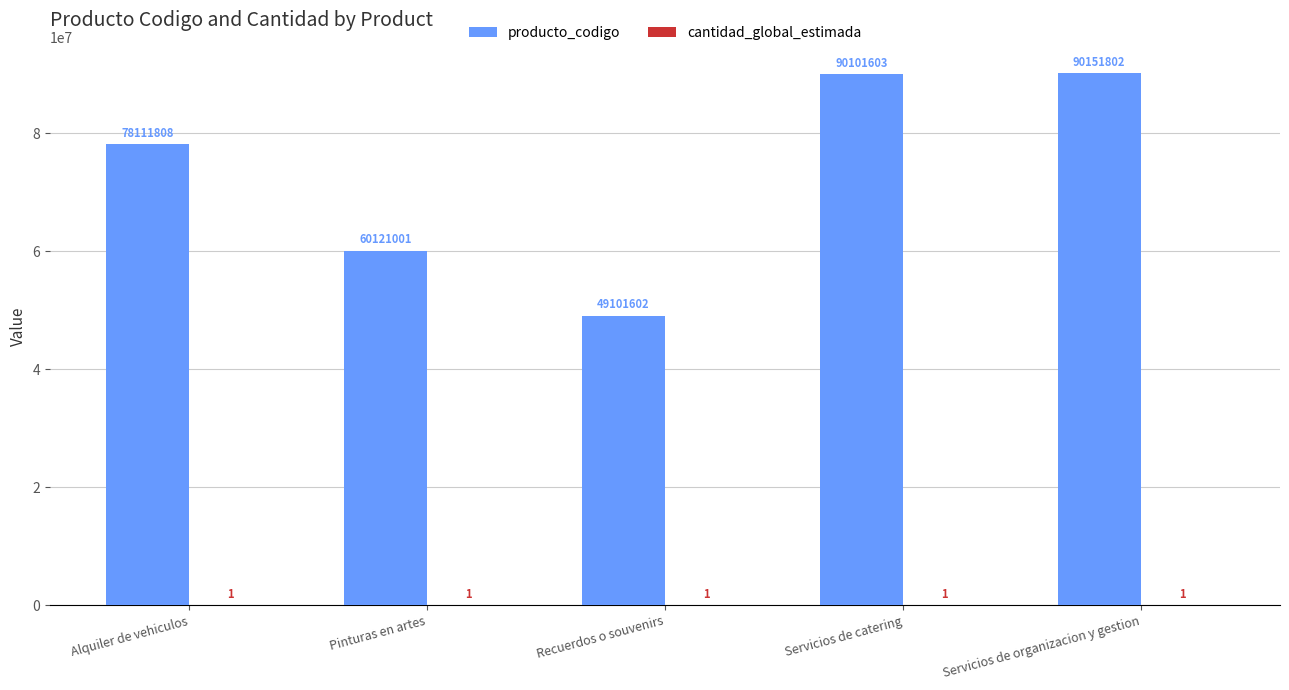

True or false: producto_codigo has a value of 90151802 at Servicios de organizacion y gestion.

True